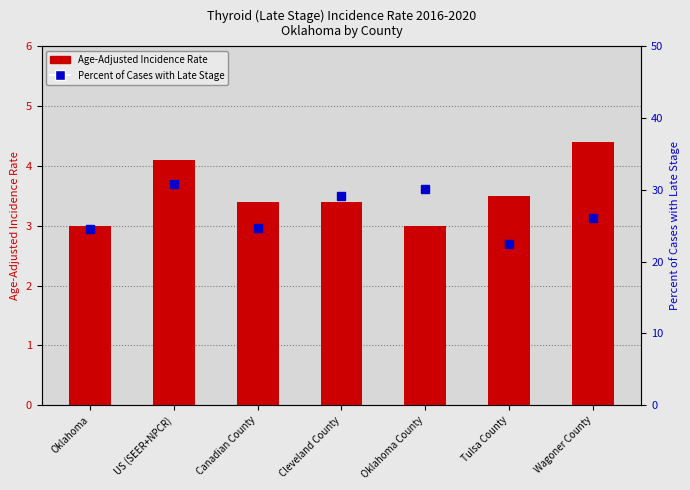

True or false: Age-Adjusted Incidence Rate has a value of 6.7 at US (SEER+NPCR).

False